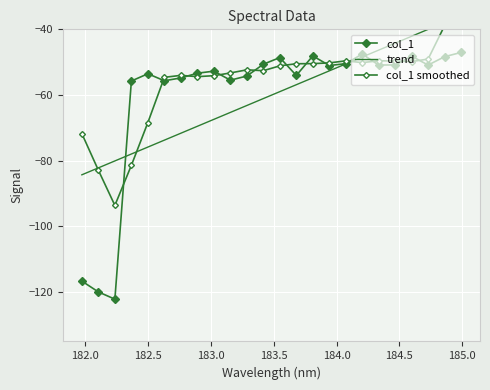

What is the maximum value shown in the chart?

-29.2